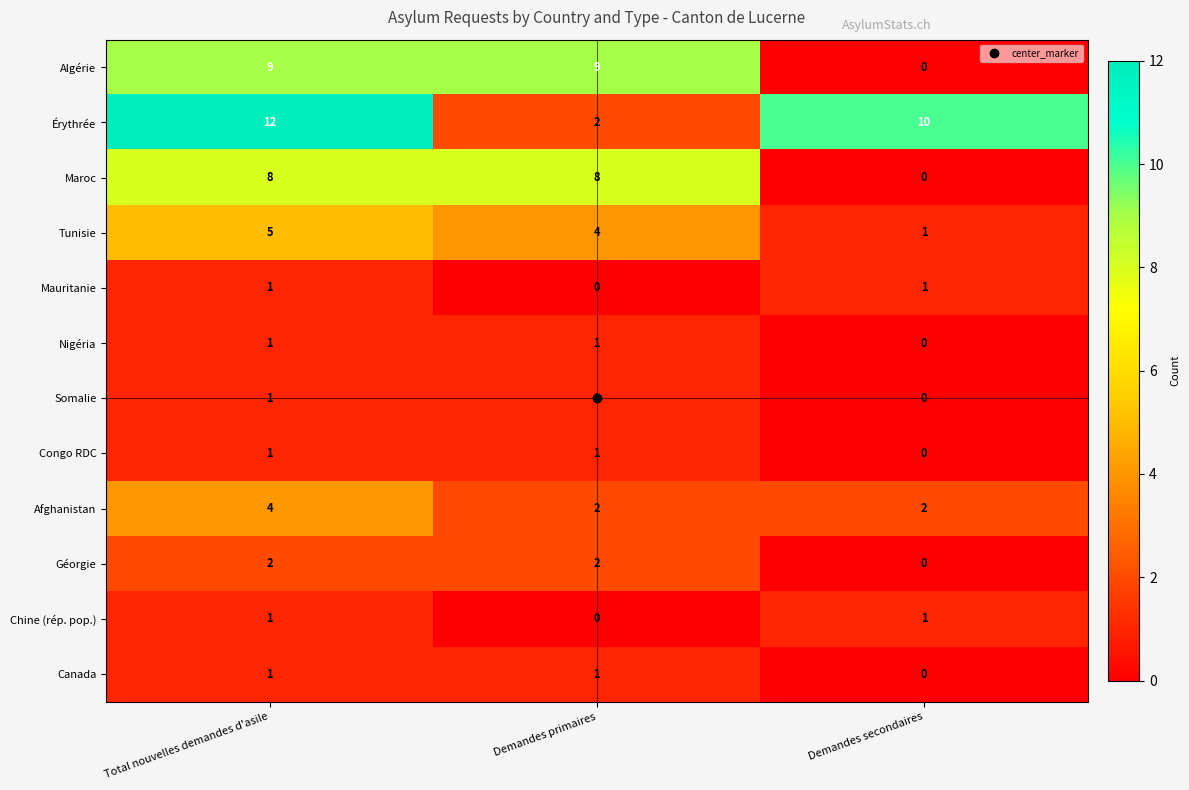

What is the total value across all series at Demandes secondaires?

15